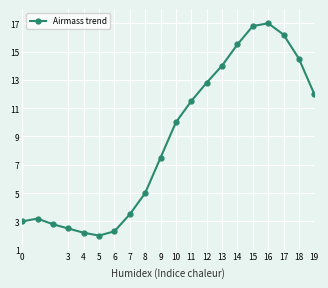

Reading right to left, what are all the values shown in this chart?

12.0	14.5	16.2	17.0	16.8	15.5	14.0	12.8	11.5	10.0	7.5	5.0	3.5	2.3	2.0	2.2	2.5	2.8	3.2	3.0